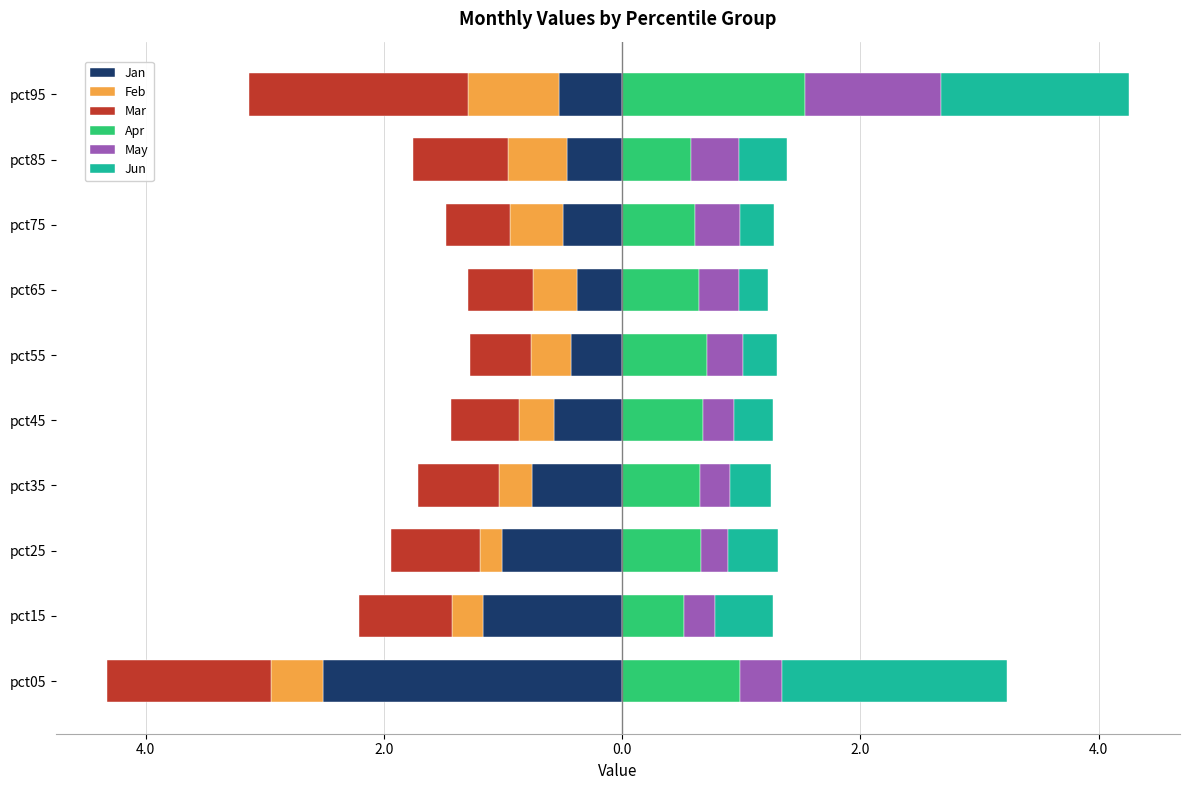

What are all the series names shown in the legend?

Jan, Feb, Mar, Apr, May, Jun